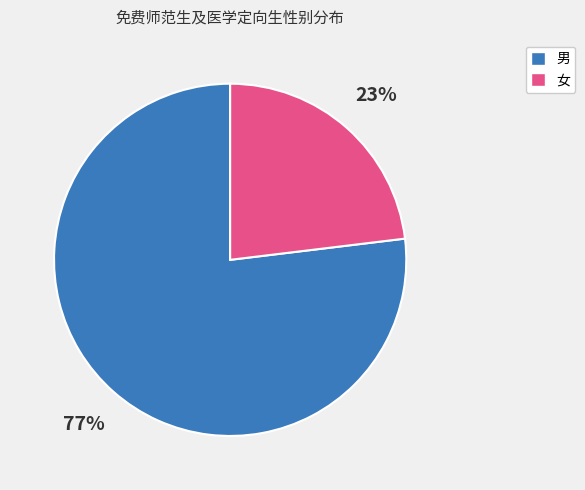

Between 男 and 女, which is larger?

男